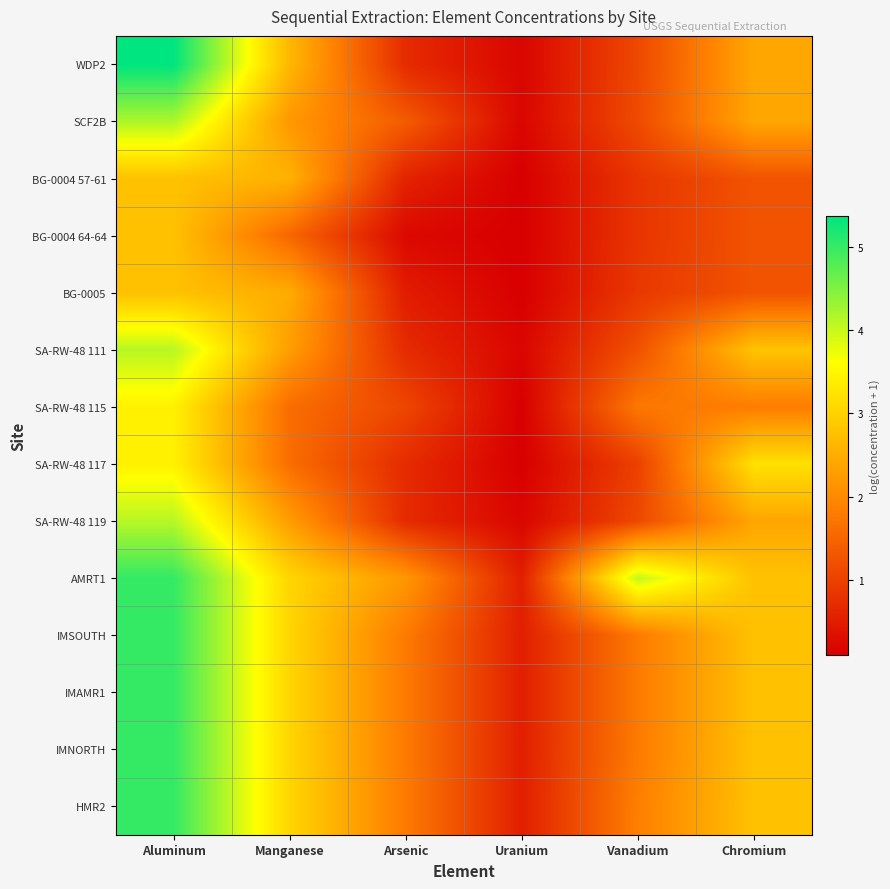

Reading left to right, transcribe all the data shown in this chart.

WDP2: Aluminum=5.4	Manganese=2.6	Arsenic=0.7	Uranium=0.2	Vanadium=1.1	Chromium=2.4
SCF2B: Aluminum=4.2	Manganese=2.2	Arsenic=1.4	Uranium=0.2	Vanadium=1.1	Chromium=2.4
BG-0004 57-61: Aluminum=2.8	Manganese=2.5	Arsenic=0.6	Uranium=0.1	Vanadium=0.8	Chromium=1.3
BG-0004 64-64: Aluminum=2.8	Manganese=1.5	Arsenic=0.2	Uranium=0.1	Vanadium=0.8	Chromium=1.3
BG-0005: Aluminum=2.8	Manganese=2.5	Arsenic=0.5	Uranium=0.1	Vanadium=0.9	Chromium=1.3
SA-RW-48 111: Aluminum=4.1	Manganese=2.3	Arsenic=0.7	Uranium=0.2	Vanadium=1.2	Chromium=2.8
SA-RW-48 115: Aluminum=3.4	Manganese=1.6	Arsenic=1.1	Uranium=0.1	Vanadium=1.8	Chromium=1.8
SA-RW-48 117: Aluminum=3.4	Manganese=1.6	Arsenic=0.7	Uranium=0.1	Vanadium=1.0	Chromium=3.2
SA-RW-48 119: Aluminum=4.1	Manganese=2.3	Arsenic=0.7	Uranium=0.2	Vanadium=1.1	Chromium=2.4
AMRT1: Aluminum=5.0	Manganese=3.0	Arsenic=2.2	Uranium=0.5	Vanadium=4.0	Chromium=2.8
IMSOUTH: Aluminum=5.0	Manganese=3.0	Arsenic=1.8	Uranium=0.5	Vanadium=1.8	Chromium=2.8
IMAMR1: Aluminum=5.0	Manganese=3.0	Arsenic=1.8	Uranium=0.5	Vanadium=1.8	Chromium=2.8
IMNORTH: Aluminum=5.0	Manganese=3.0	Arsenic=1.8	Uranium=0.5	Vanadium=1.8	Chromium=2.8
HMR2: Aluminum=5.0	Manganese=3.0	Arsenic=1.8	Uranium=0.5	Vanadium=1.9	Chromium=2.8